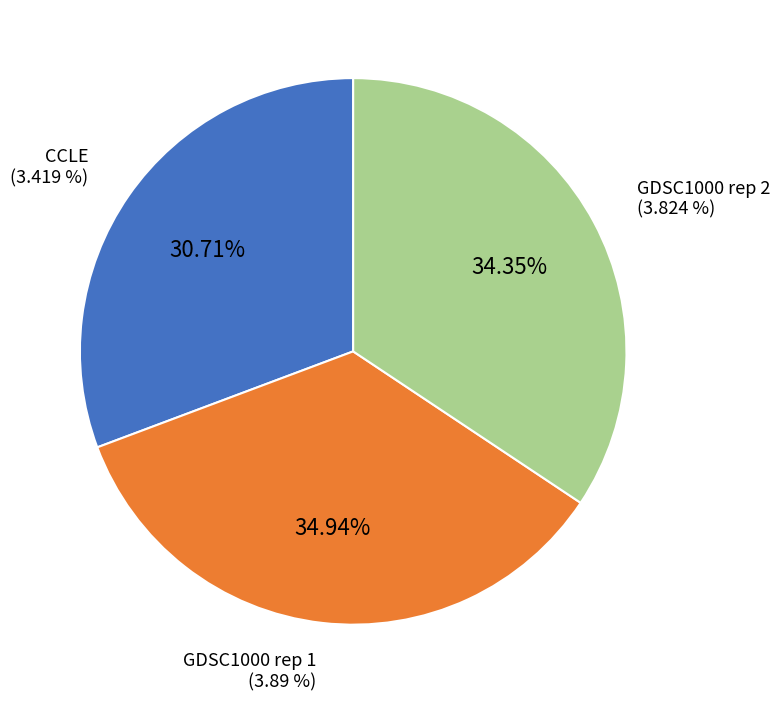

How many slices are in this pie chart?

3